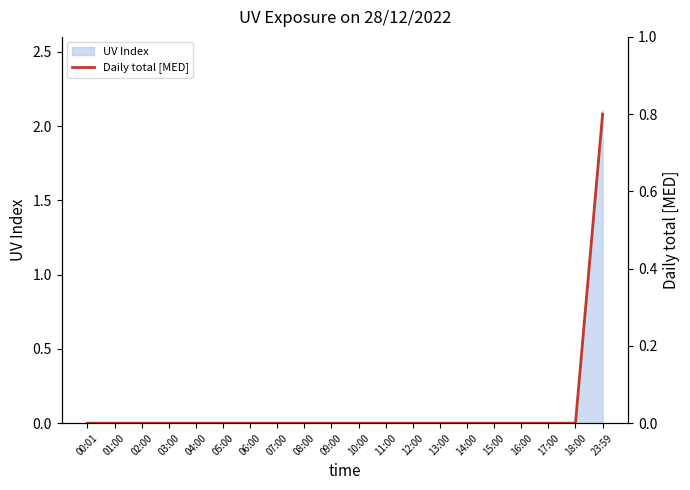

Where is the data nearest to the value 0?

00:01